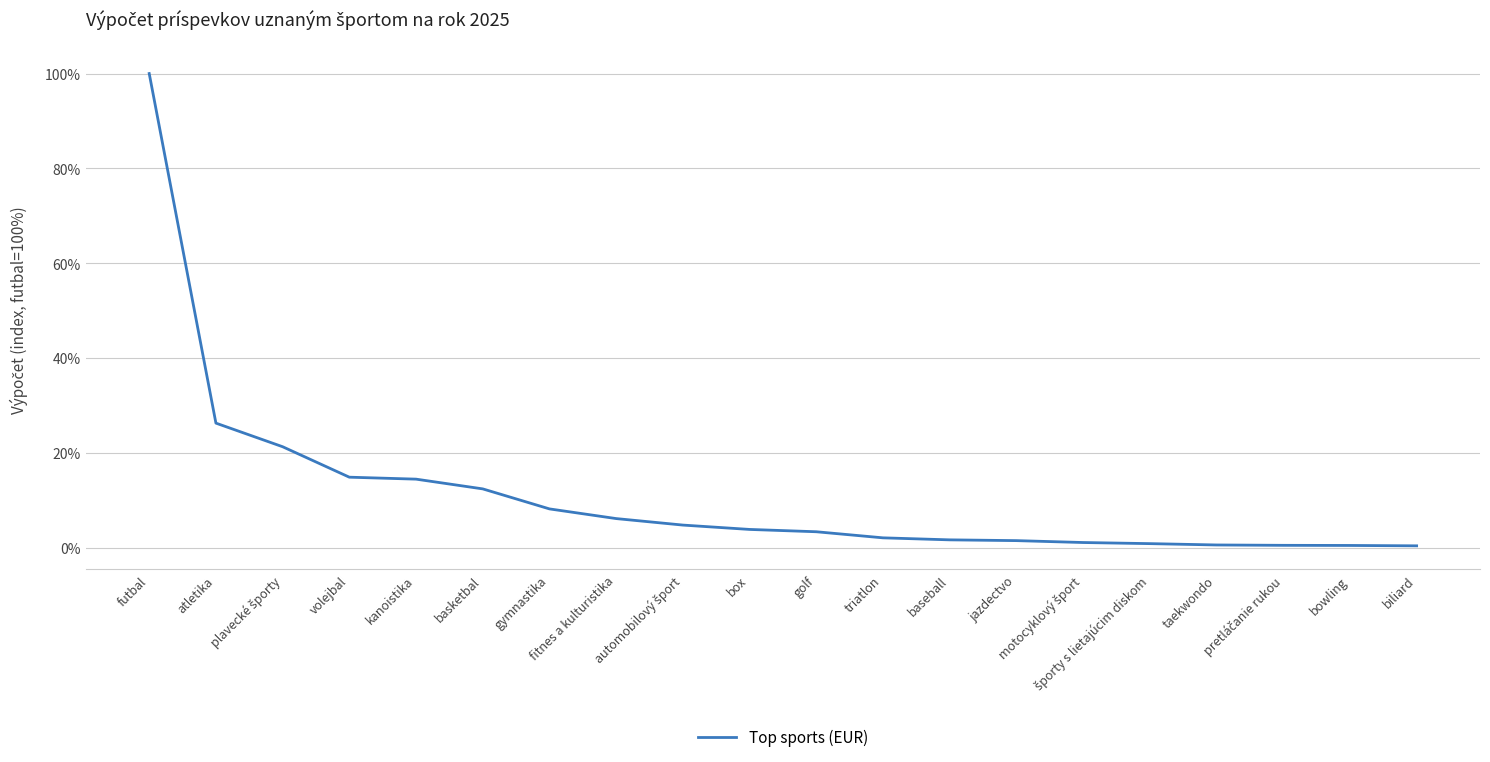

Which has a higher value, taekwondo or futbal?

futbal